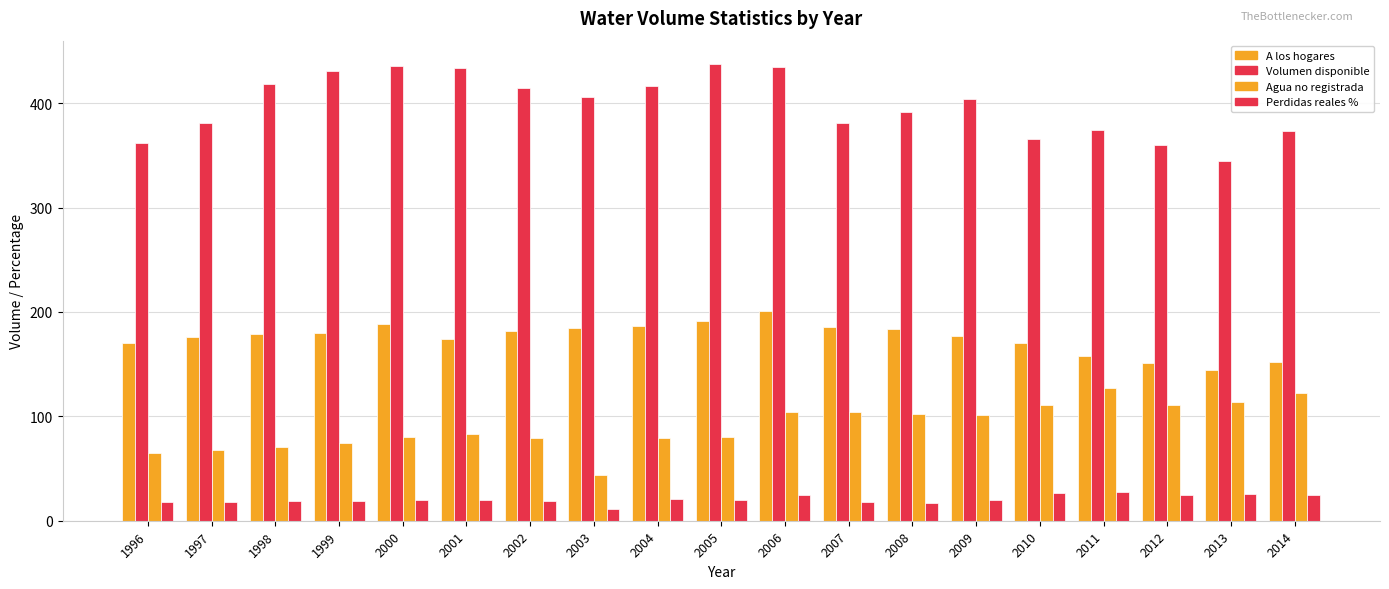

How many groups of bars are there?

19